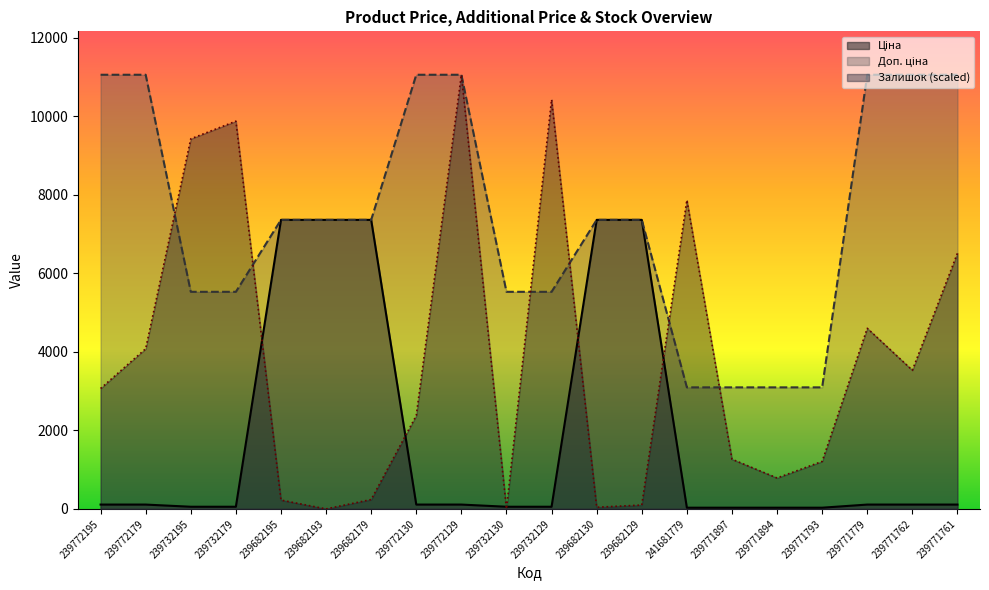

Where is the first local minimum for Залишок?

239682193